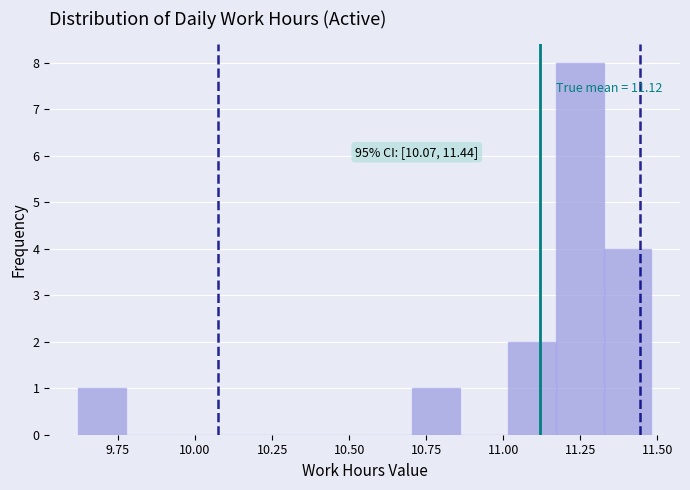

Around what value on the x-axis is the tallest bar? Give the approximate position of its centre, as read against the axis.

11.25